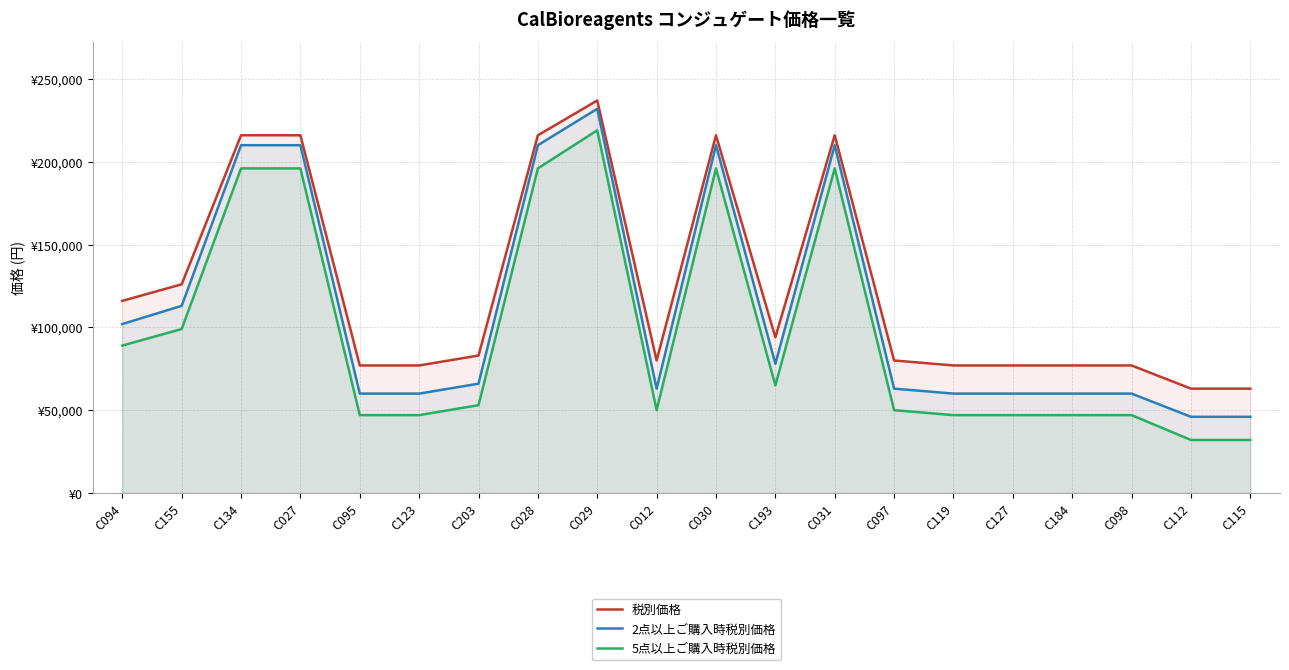

Where is the first local minimum for 2点以上ご購入時税別価格?

C012